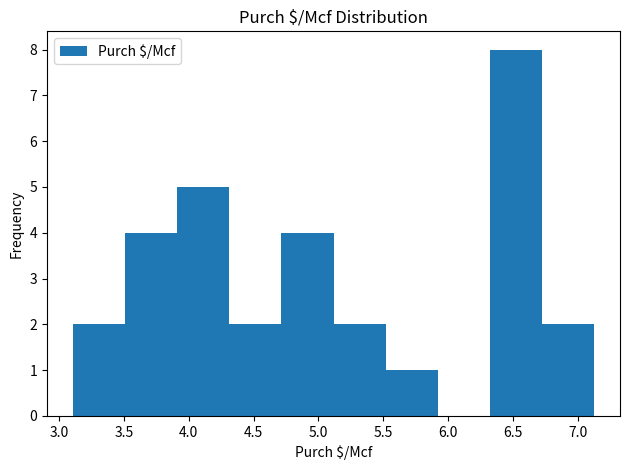

Over which range of the x-axis is the bar tallest?

6.3 to 6.7